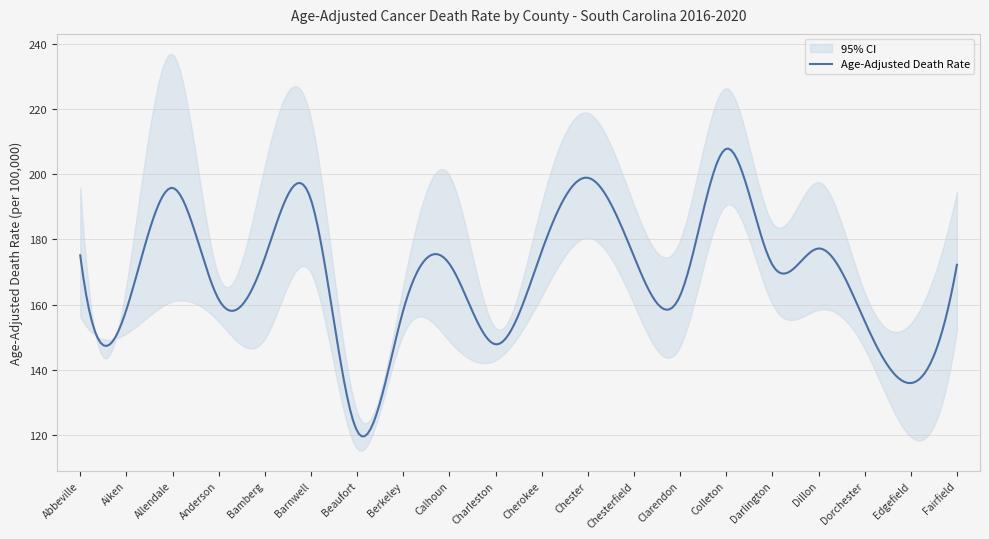

Does the chart have visible grid lines?

Yes